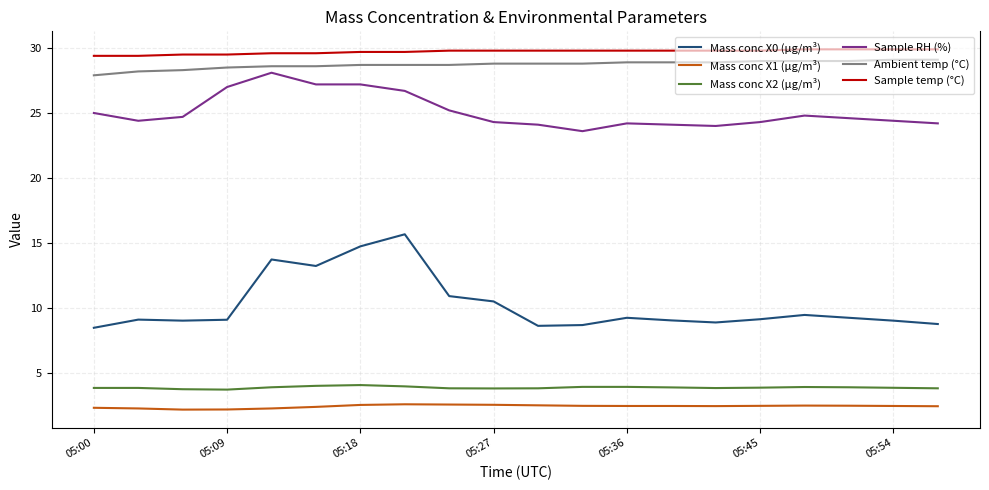

What is the smallest value displayed?

2.2